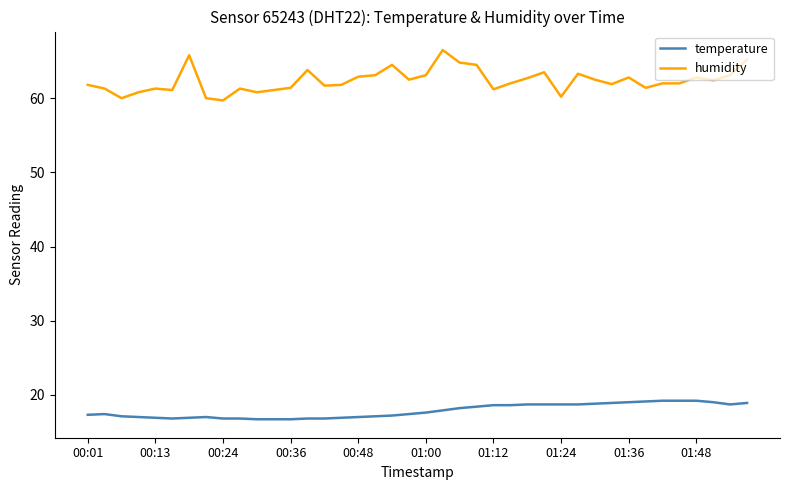

Which series has the largest range (max minus min)?

humidity